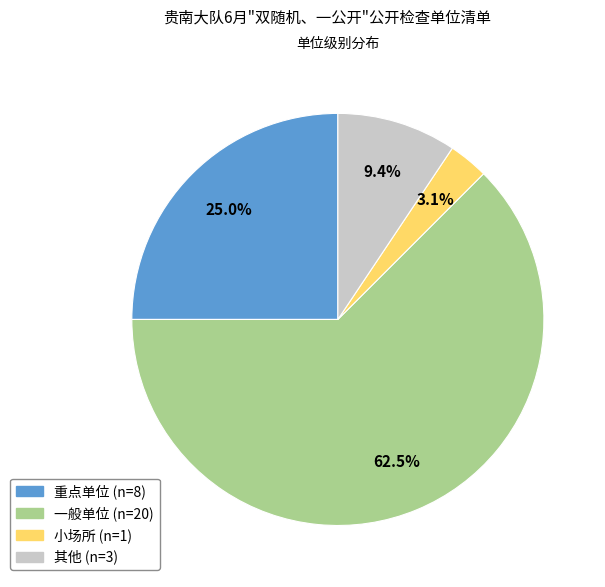

Which category has the biggest portion of the pie?

一般单位